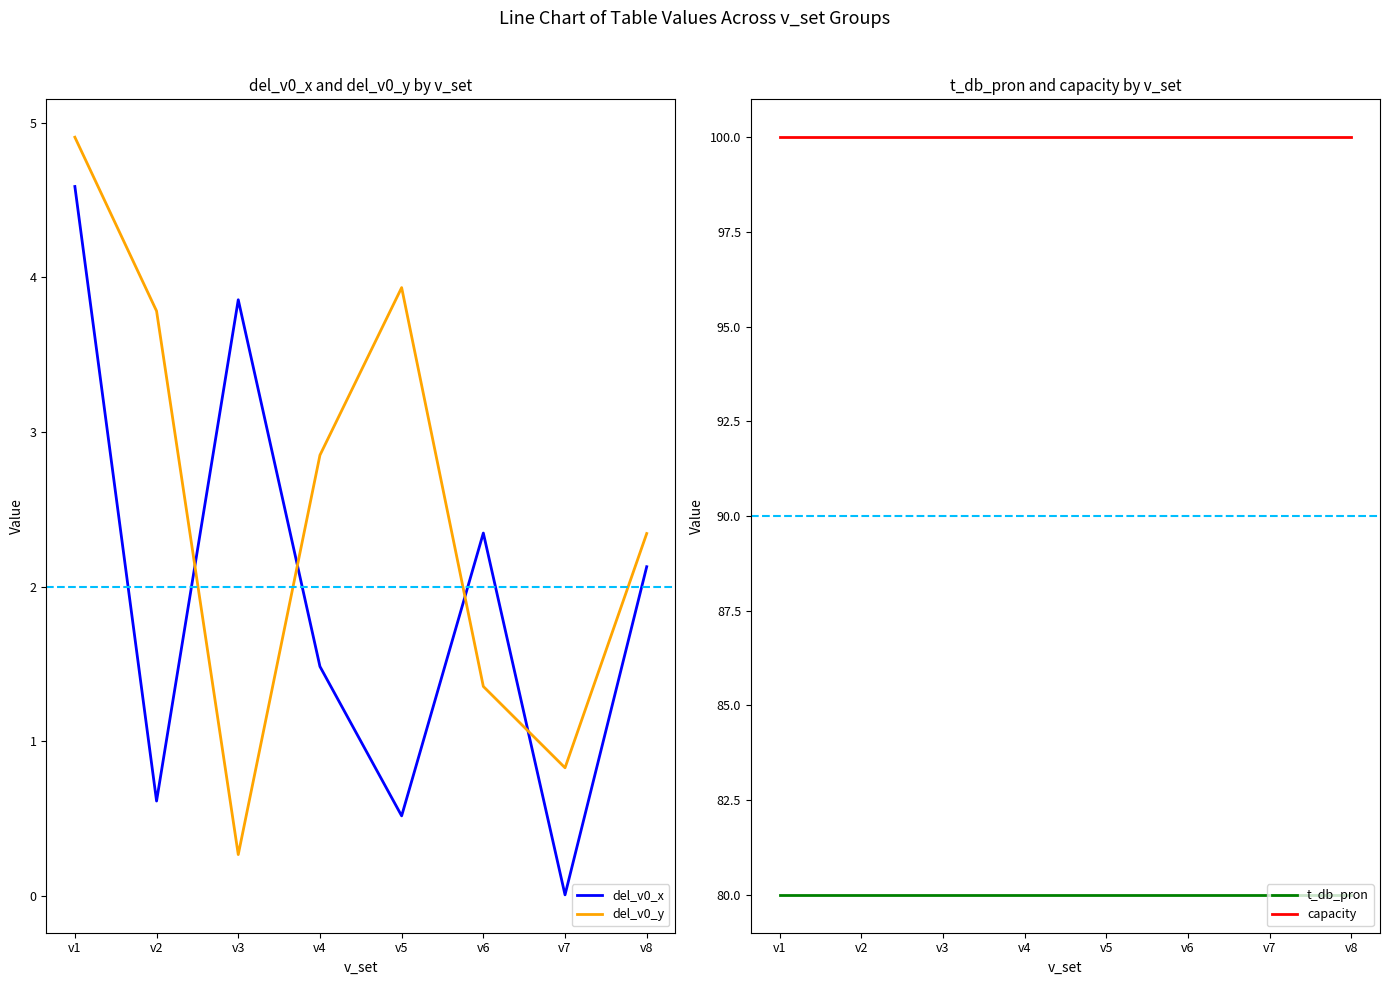

How many lines are shown in the chart?

4